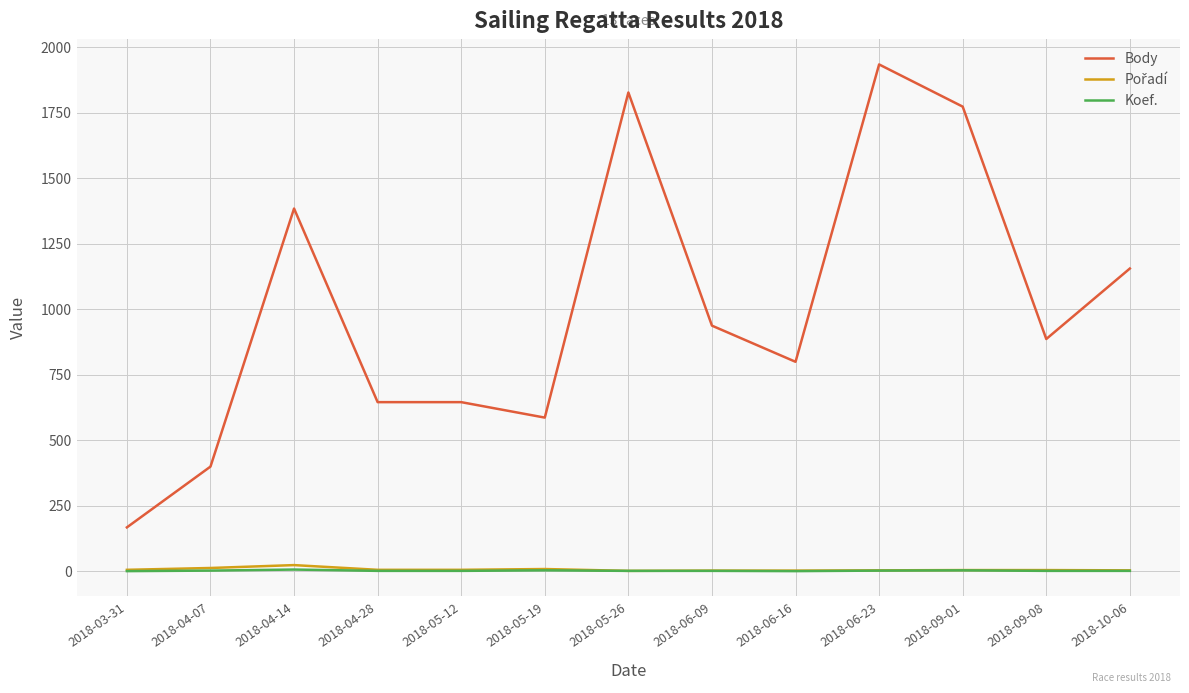

Which series has the largest total across all categories?

Body